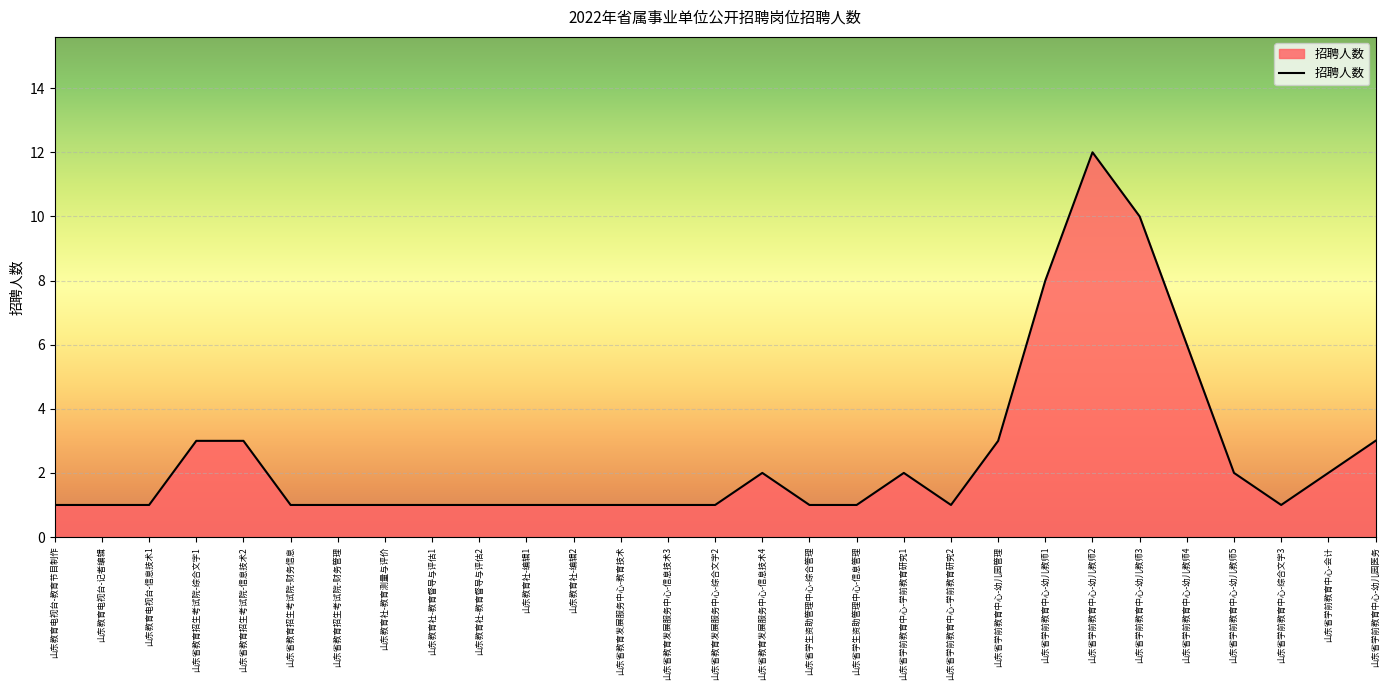

What is the maximum value shown in the chart?

12